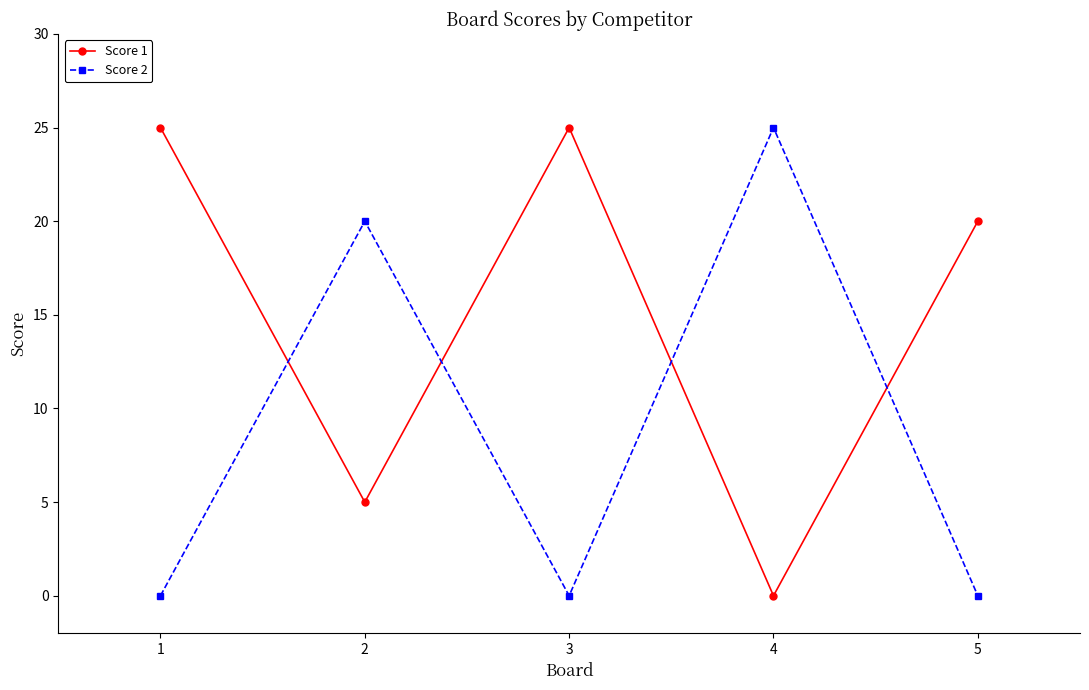

Is this an area chart (filled region under the line)?

No